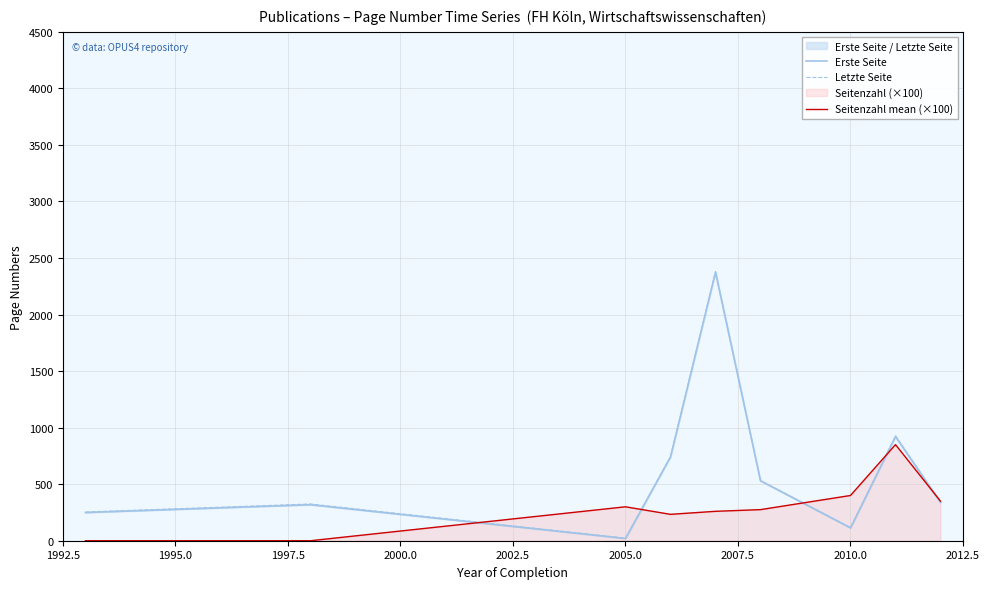

How many lines are shown in the chart?

3